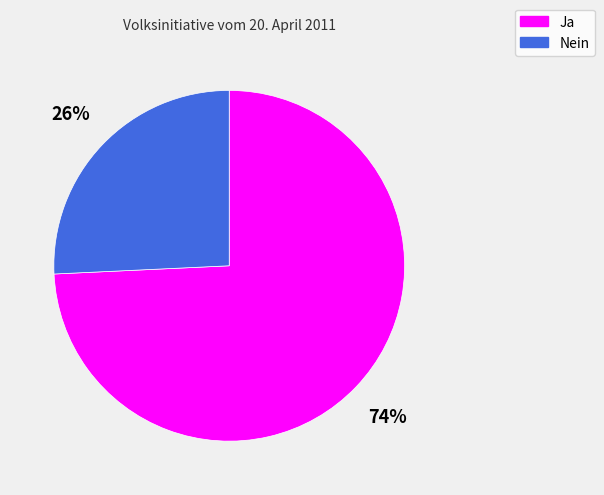

Does Ja account for over 50% of the chart?

Yes